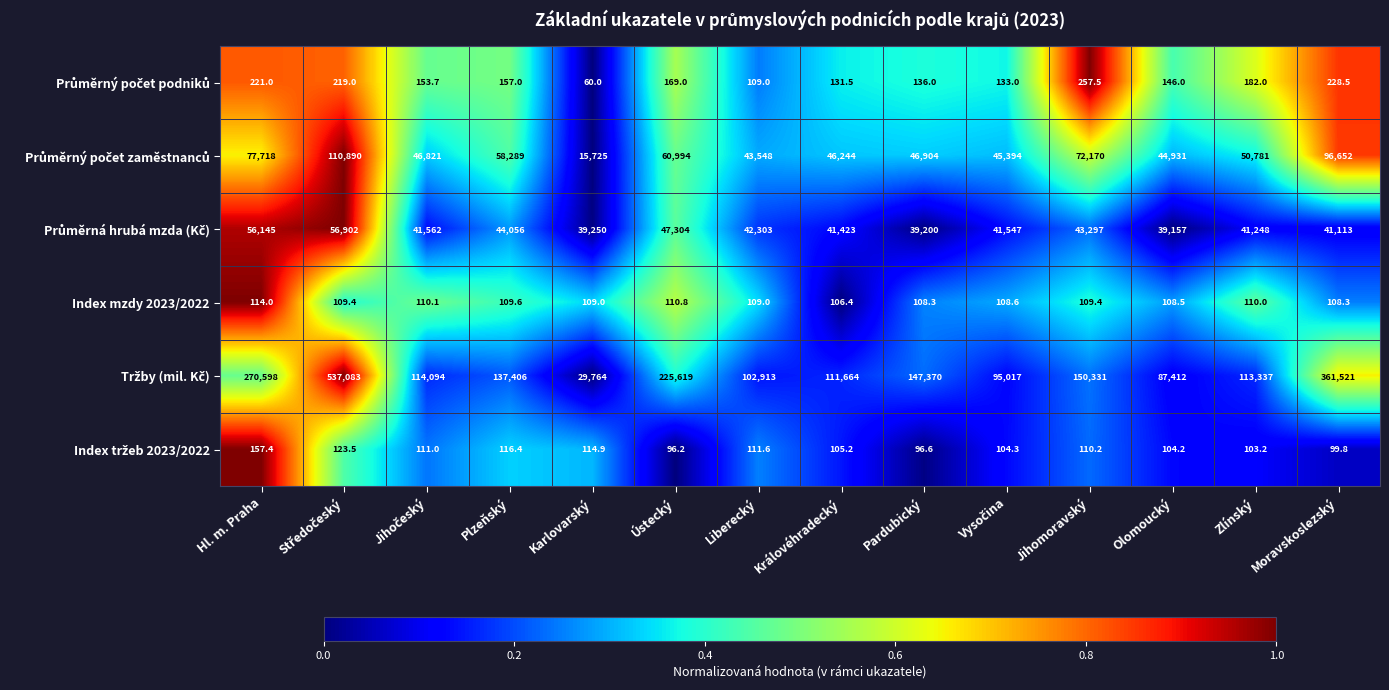

How many categories are shown in the chart?

14